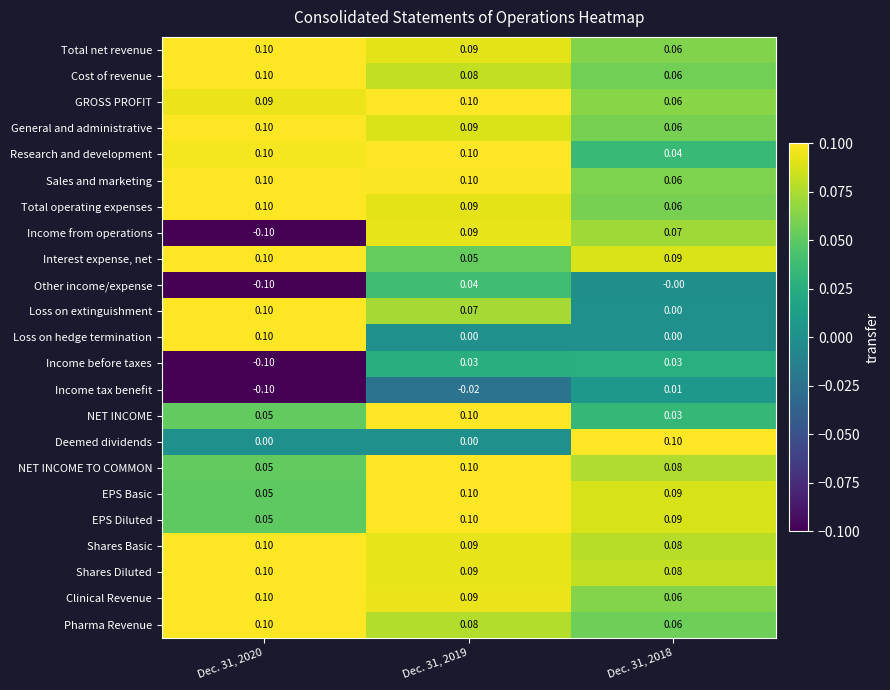

At how many categories does at least one series exceed 0?

3